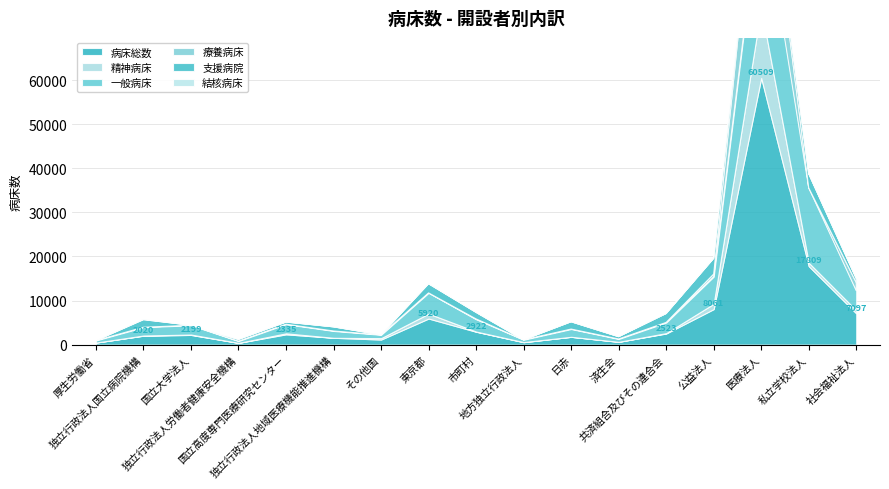

What is the total value across all series at 公益法人?

19632